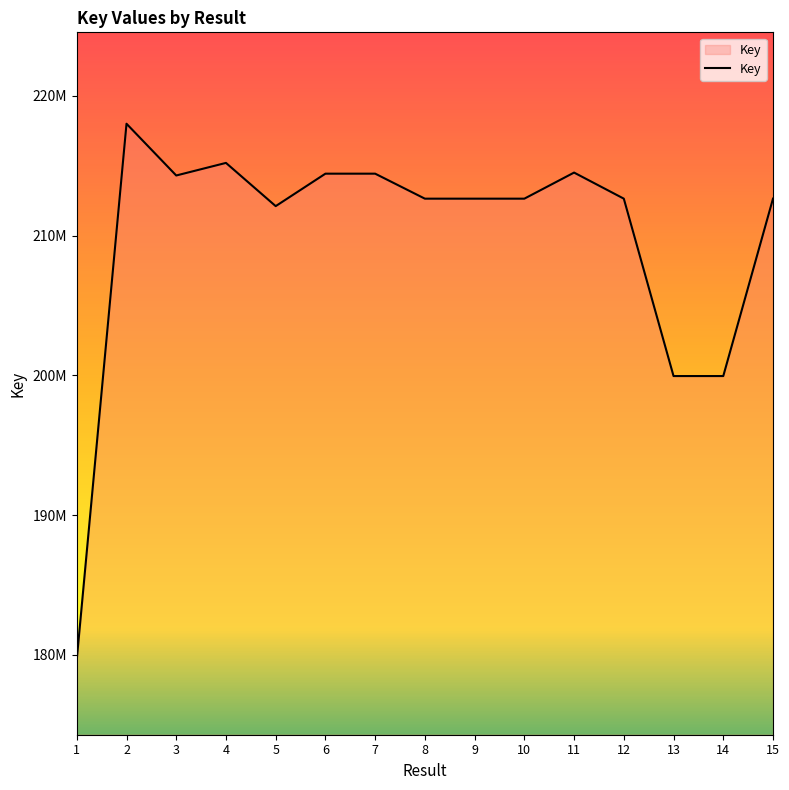

Does the chart display data point markers on the line(s)?

No